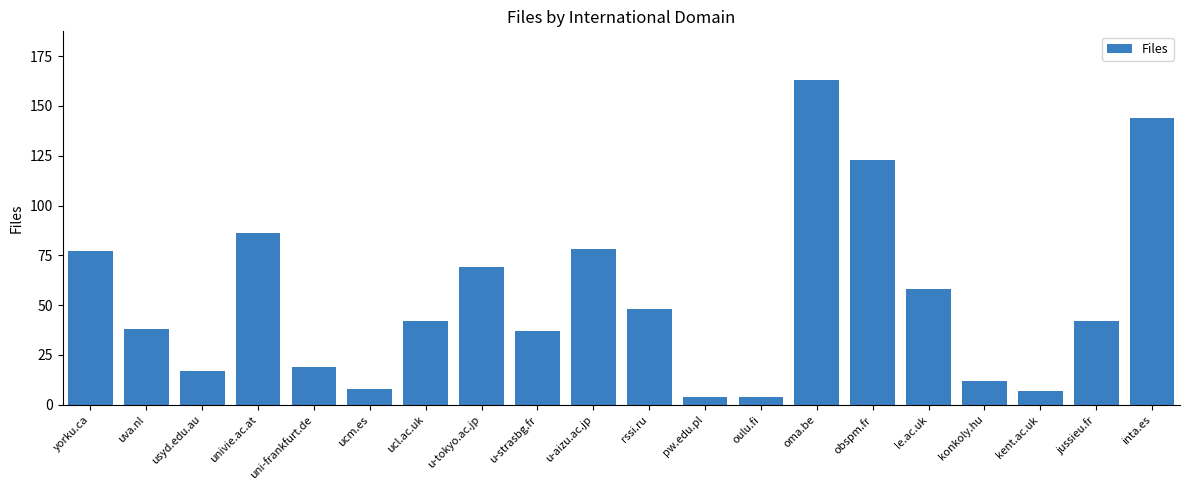

What is the label of the 18th bar from the right?

usyd.edu.au